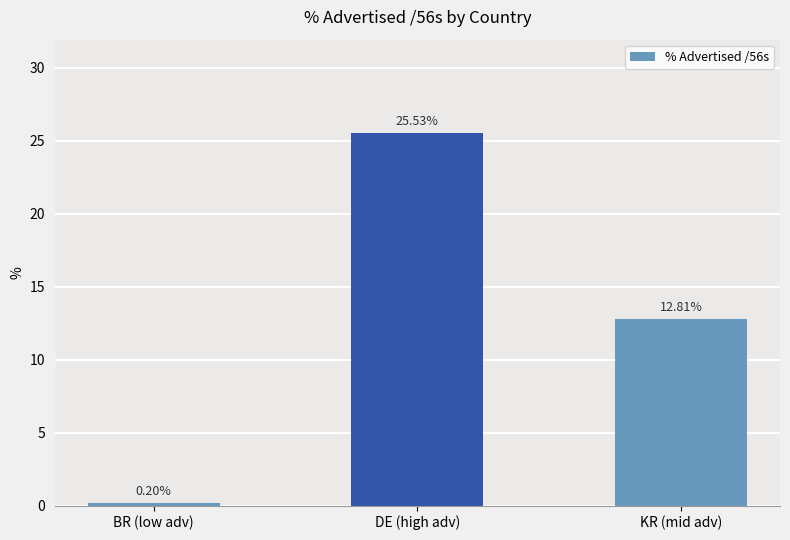

Approximately how many times larger is the value at DE (high adv) compared to KR (mid adv)?

2.0